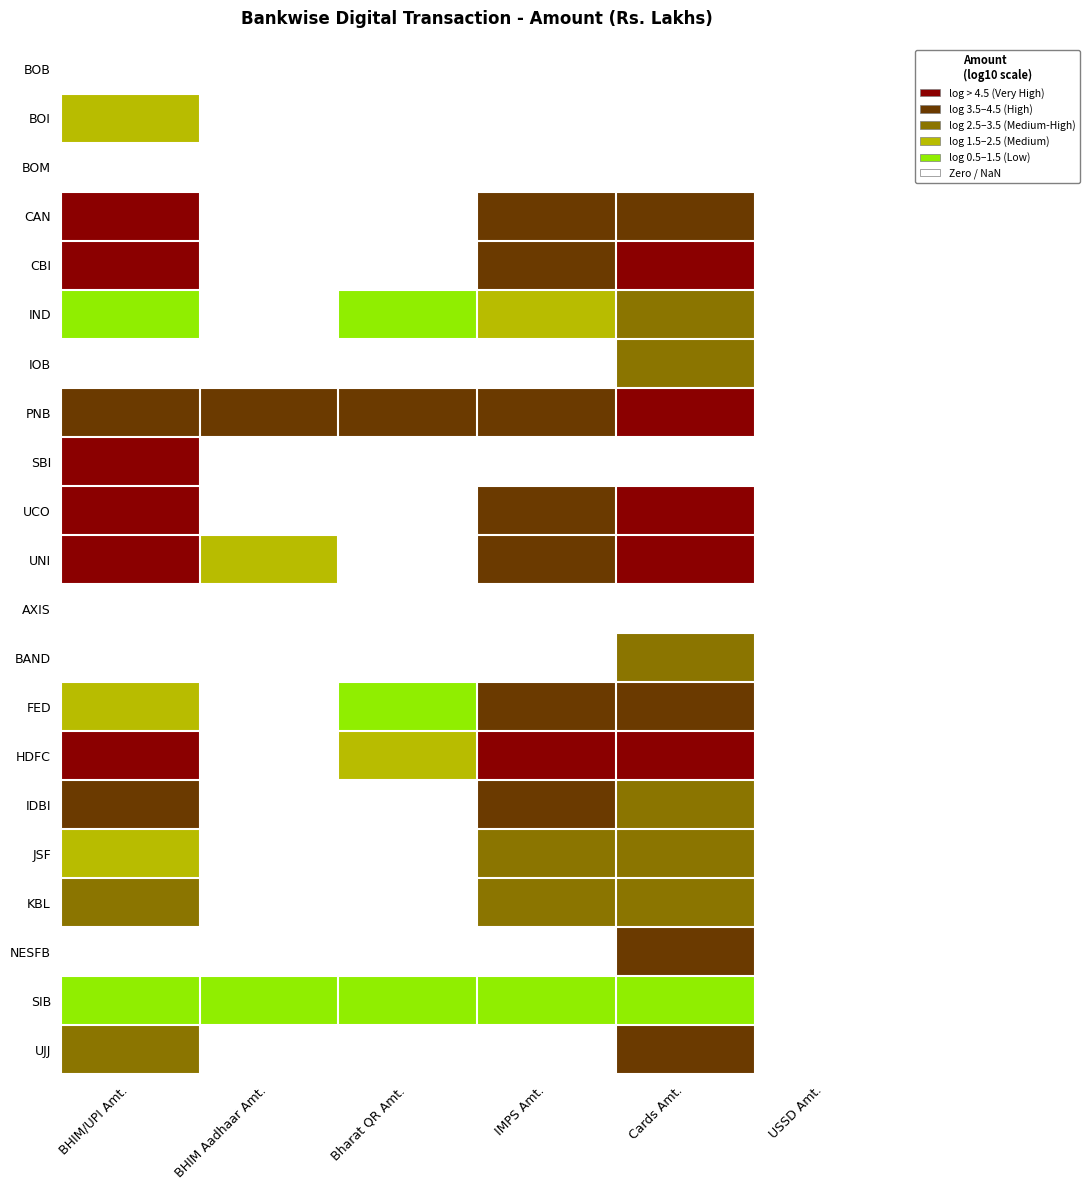

At how many categories does at least one series exceed 7?

2